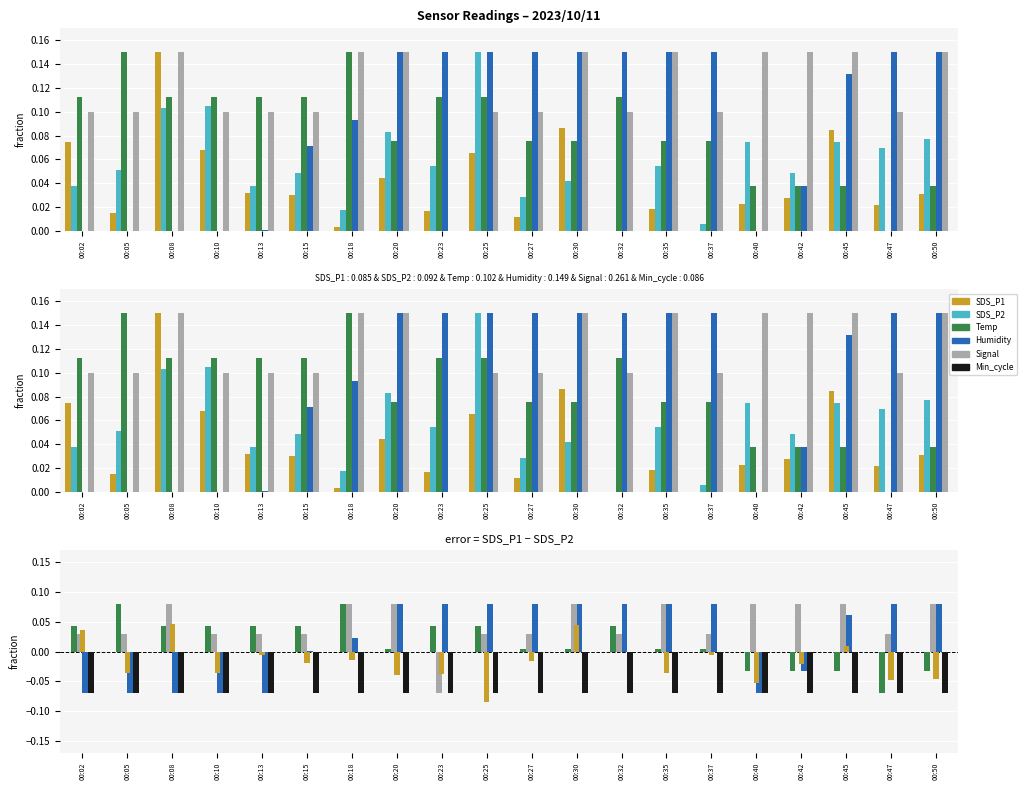

How many bars are there in total?

100